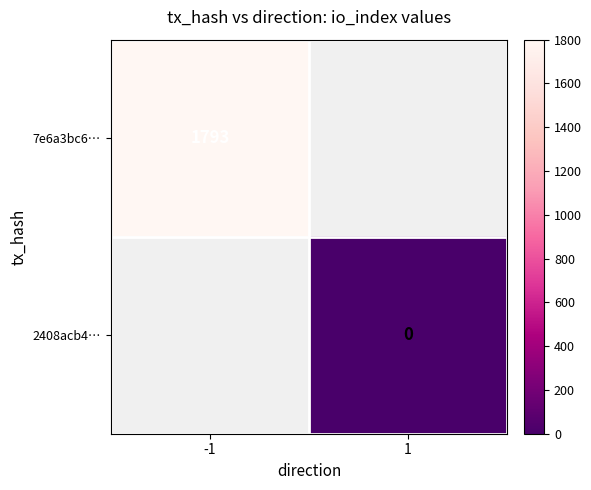

Count the number of data series in this chart.

2